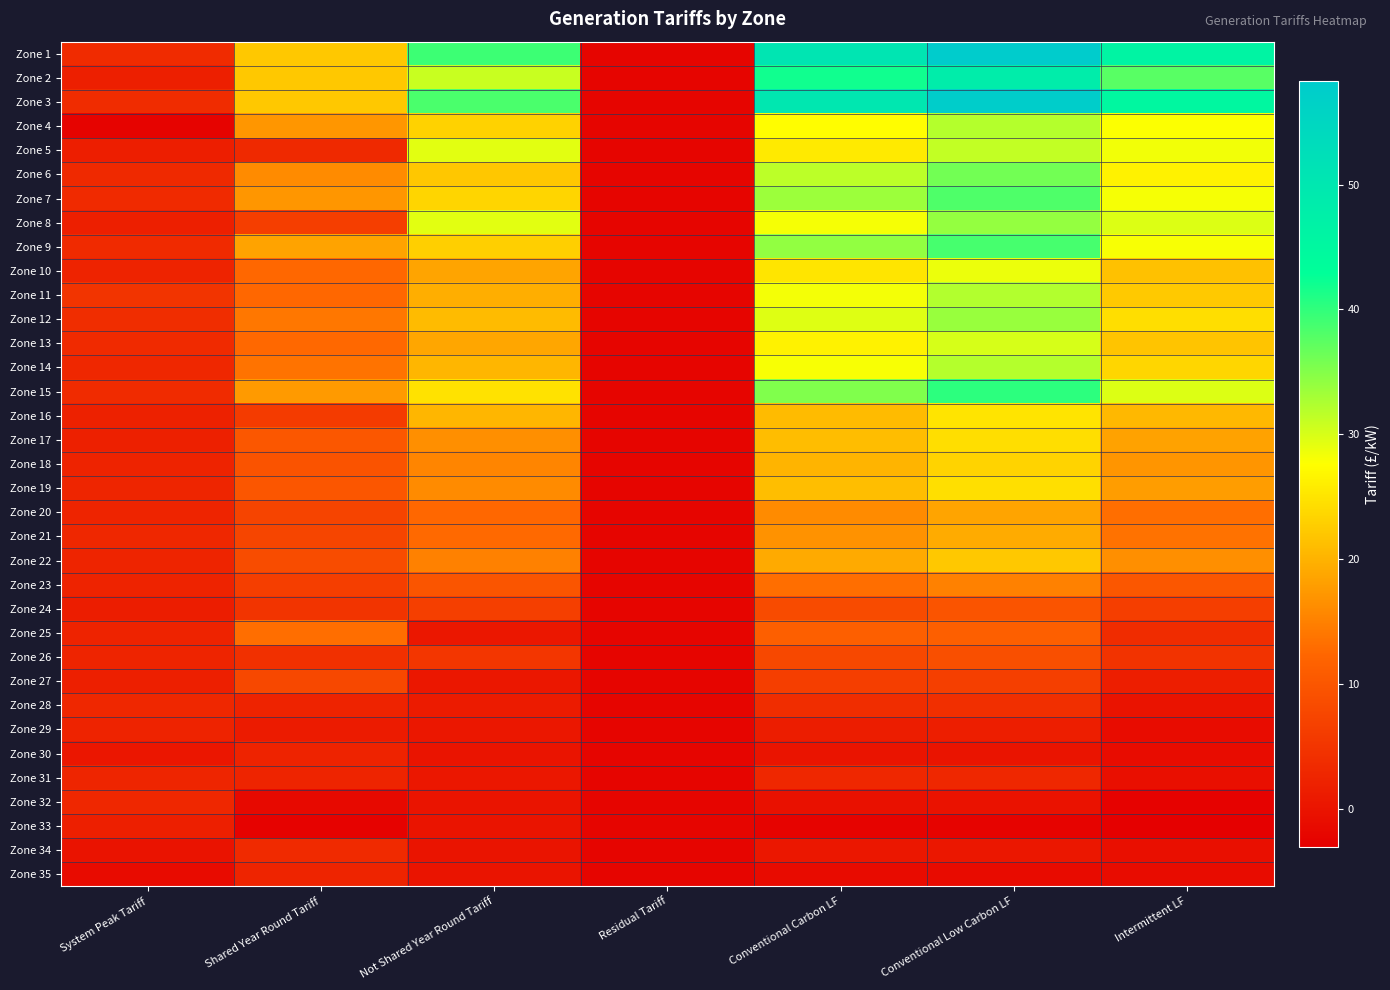

At how many categories does at least one series exceed 55?

1